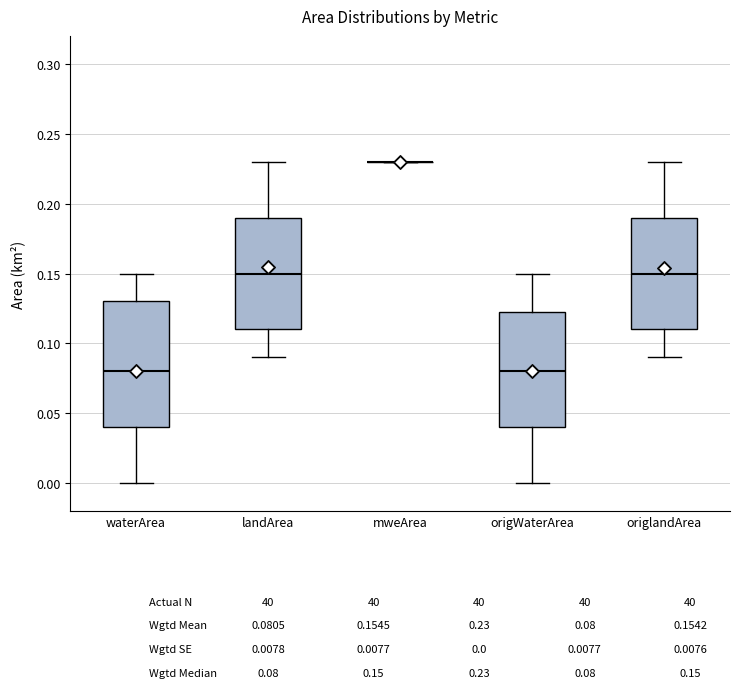

Comparing the boxes themselves (not the whiskers), which one is the tallest?

waterArea